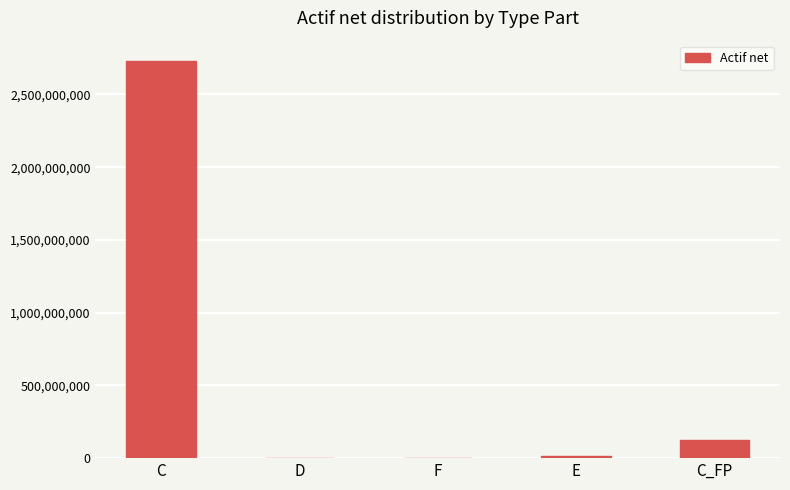

Which category has the highest value across all series?

C